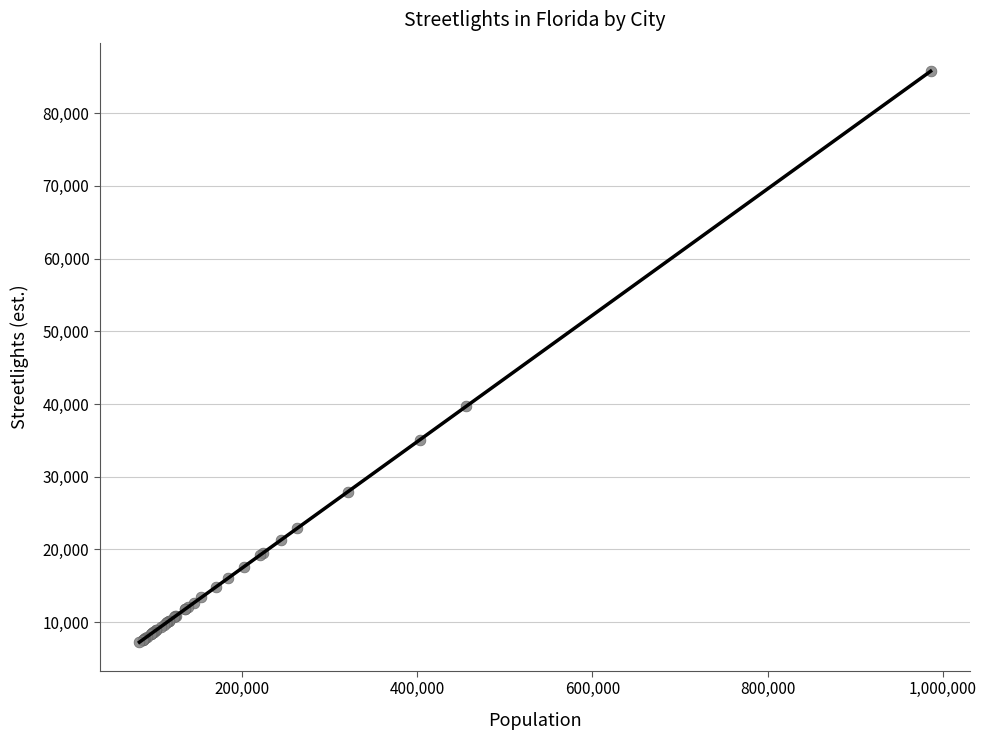

What Y value in the scatter plot is closest to 46504?

39665.4